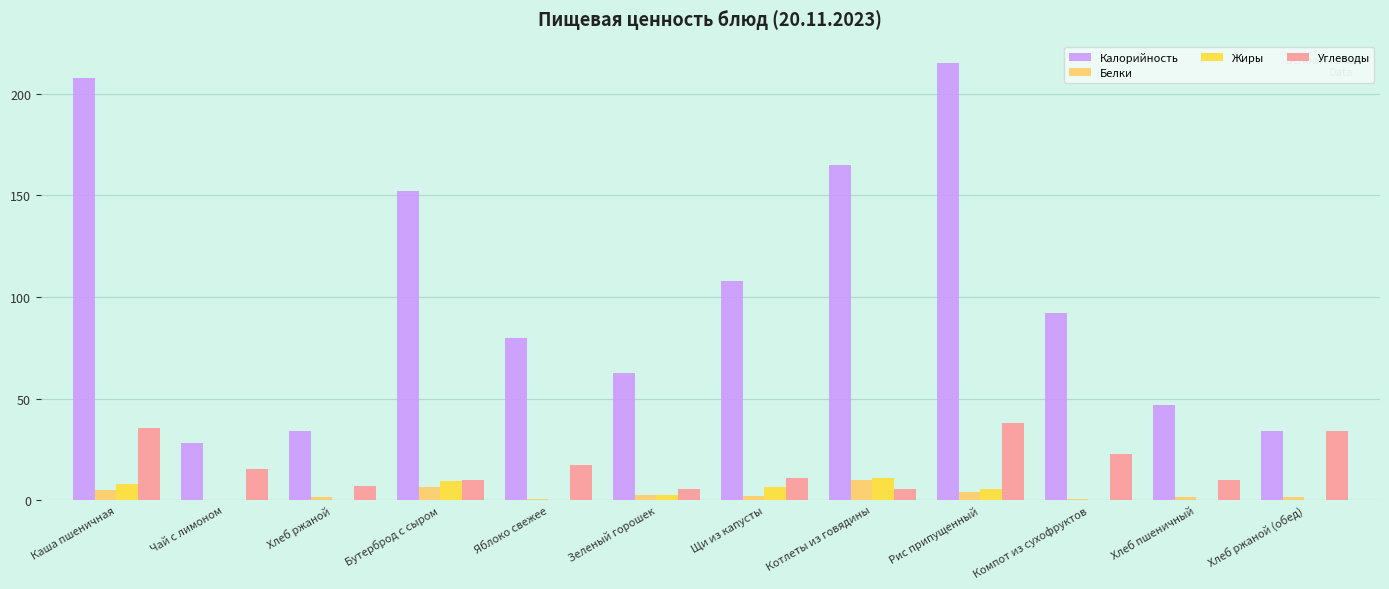

Are the bars horizontal?

No